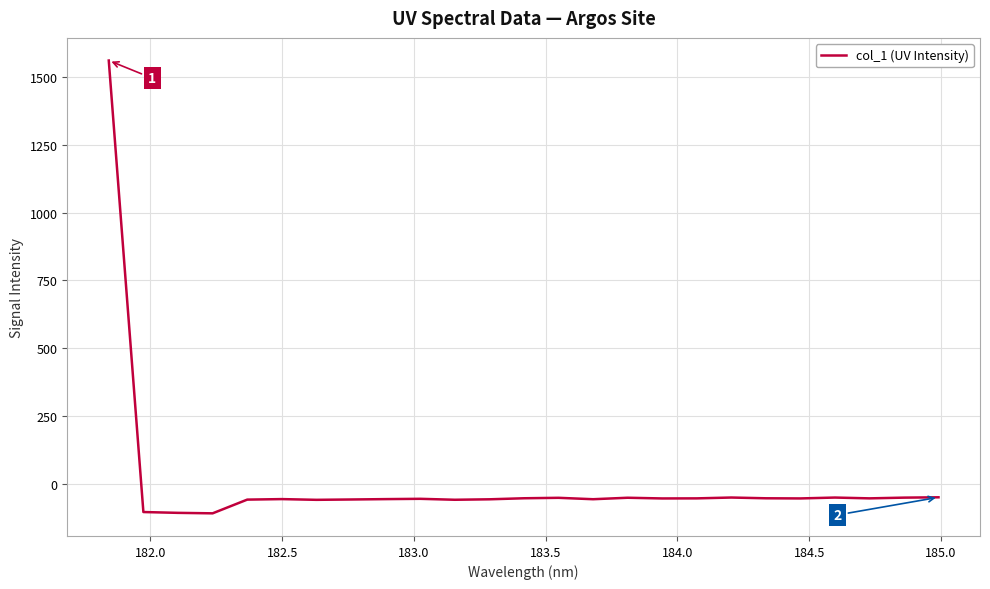

What is the difference between the maximum and minimum values?

1669.2